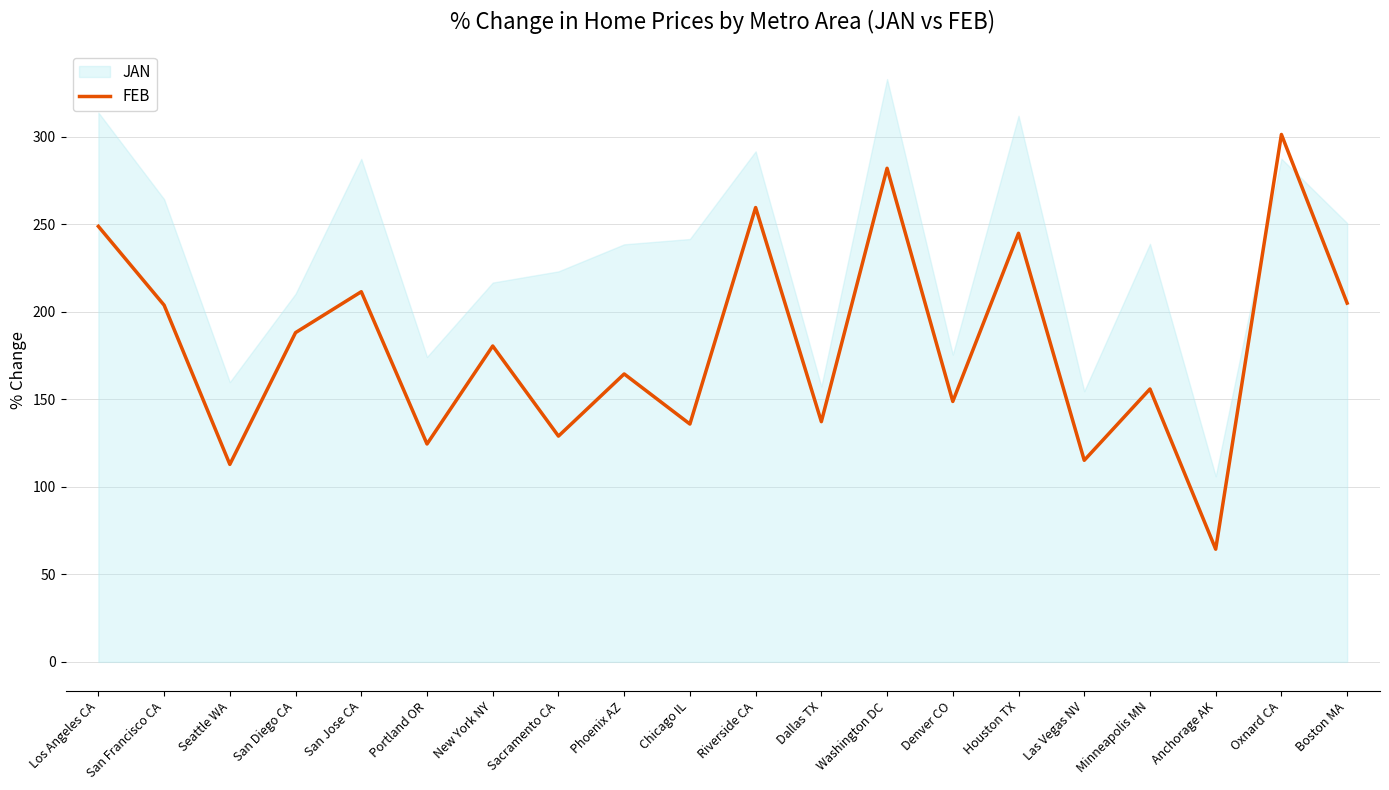

What value does the data have at San Diego CA?

188.0